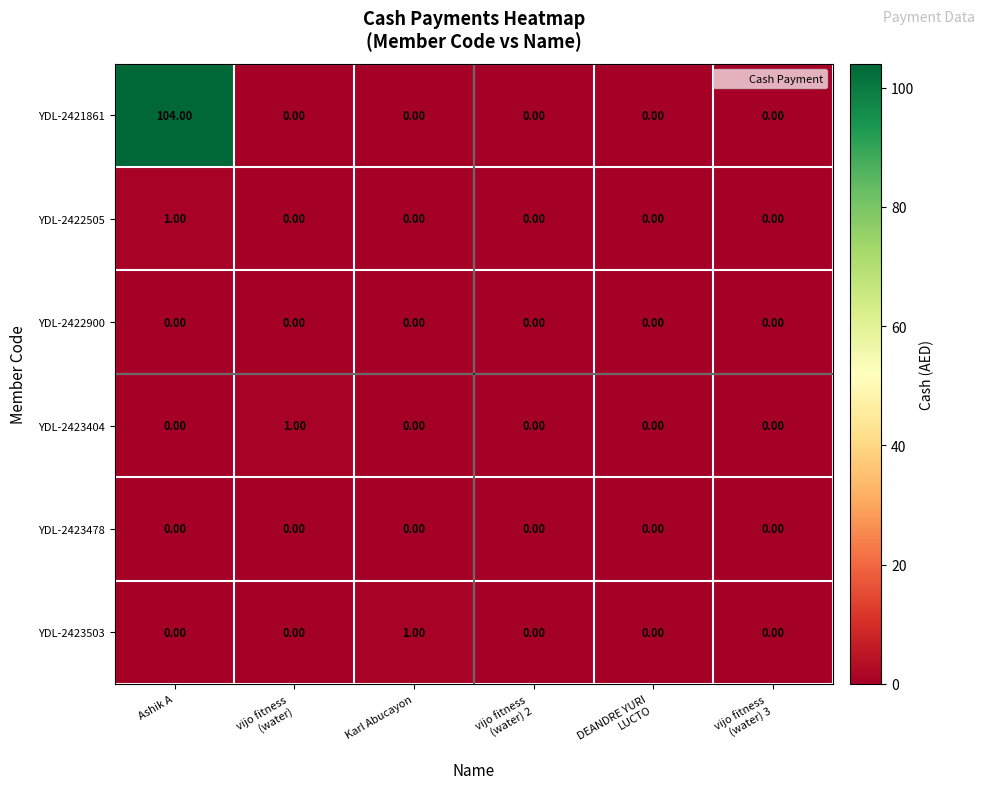

At which category is the sum across all series the highest?

Ashik A